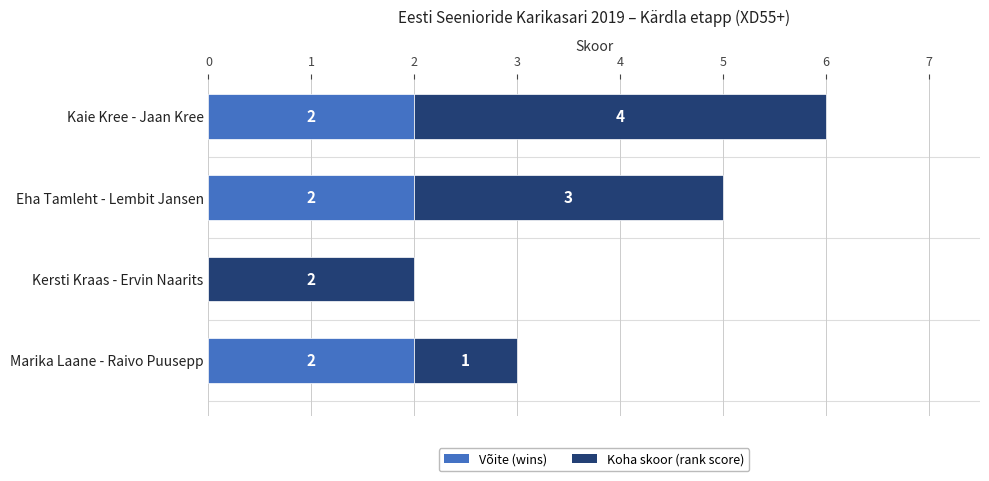

What is the total value across all series at Marika Laane - Raivo Puusepp?

3